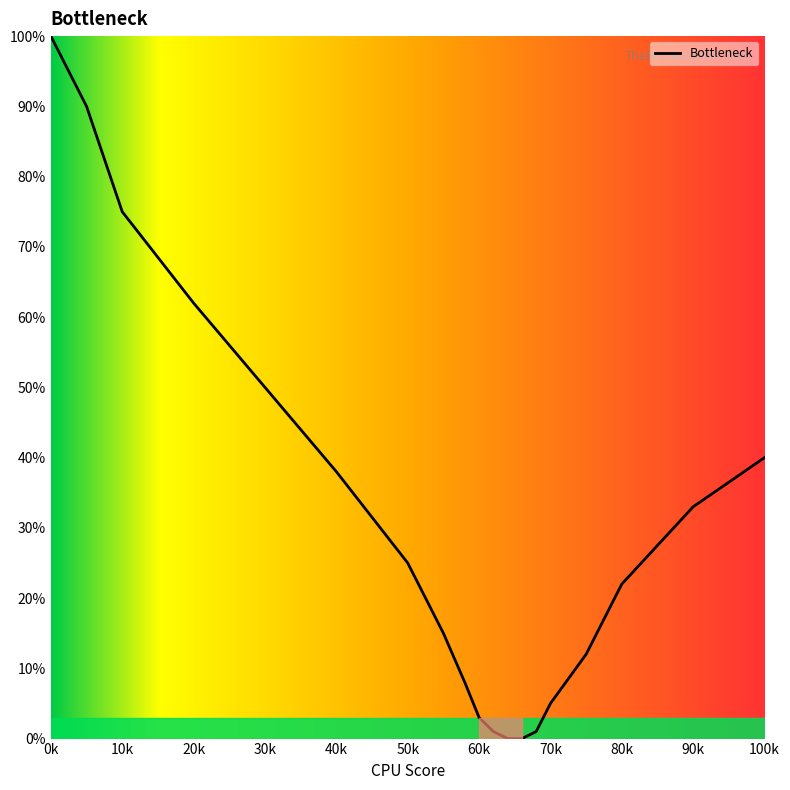

What is the difference between the maximum and minimum values?

100